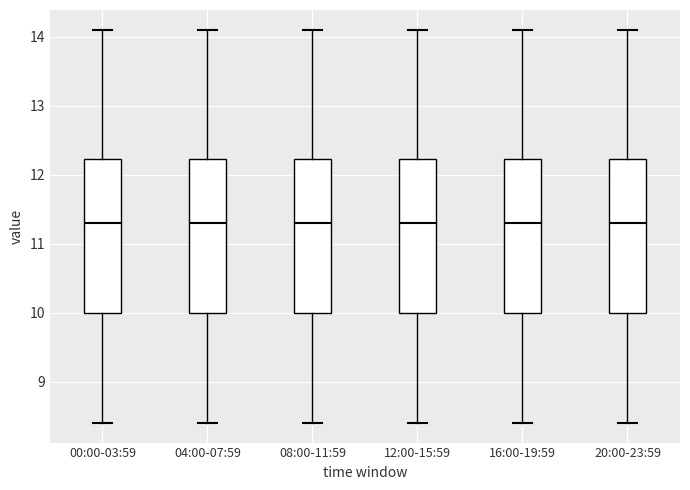

Reading left to right, transcribe this box plot: for each box, give where its median line is, the range the box spans, and where its two whiskers end, as read against the y-axis. The values are not printed on the chart, so give them approximately, as read against the axis.

00:00-03:59: median 11.3, box 10.0 to 12.2, whiskers 8.4 to 14.1
04:00-07:59: median 11.3, box 10.0 to 12.2, whiskers 8.4 to 14.1
08:00-11:59: median 11.3, box 10.0 to 12.2, whiskers 8.4 to 14.1
12:00-15:59: median 11.3, box 10.0 to 12.2, whiskers 8.4 to 14.1
16:00-19:59: median 11.3, box 10.0 to 12.2, whiskers 8.4 to 14.1
20:00-23:59: median 11.3, box 10.0 to 12.2, whiskers 8.4 to 14.1